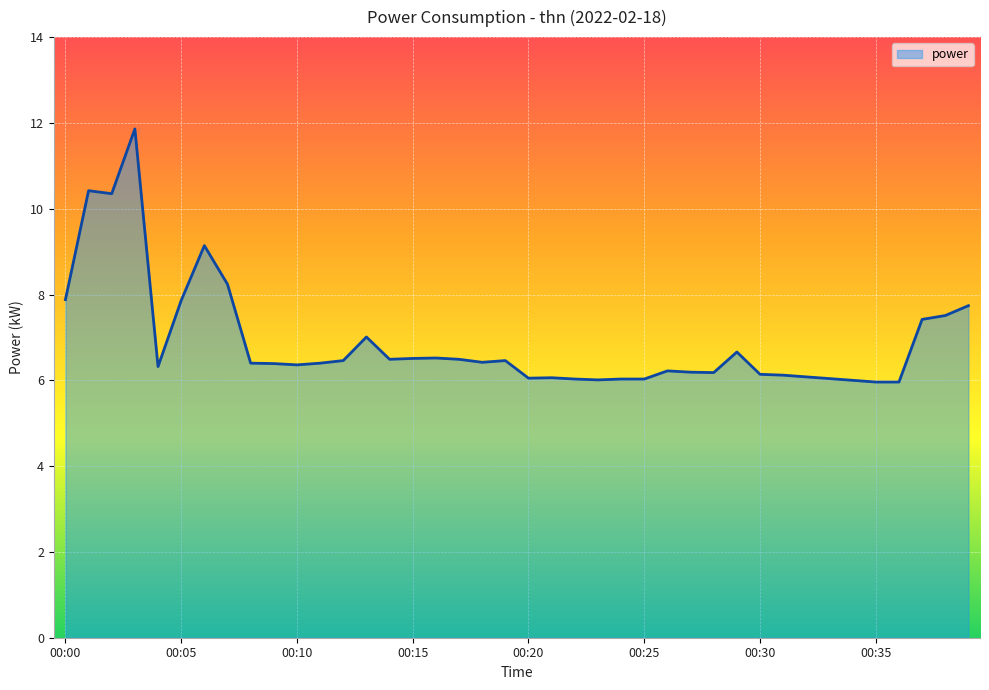

What is the greatest value displayed?

11.9